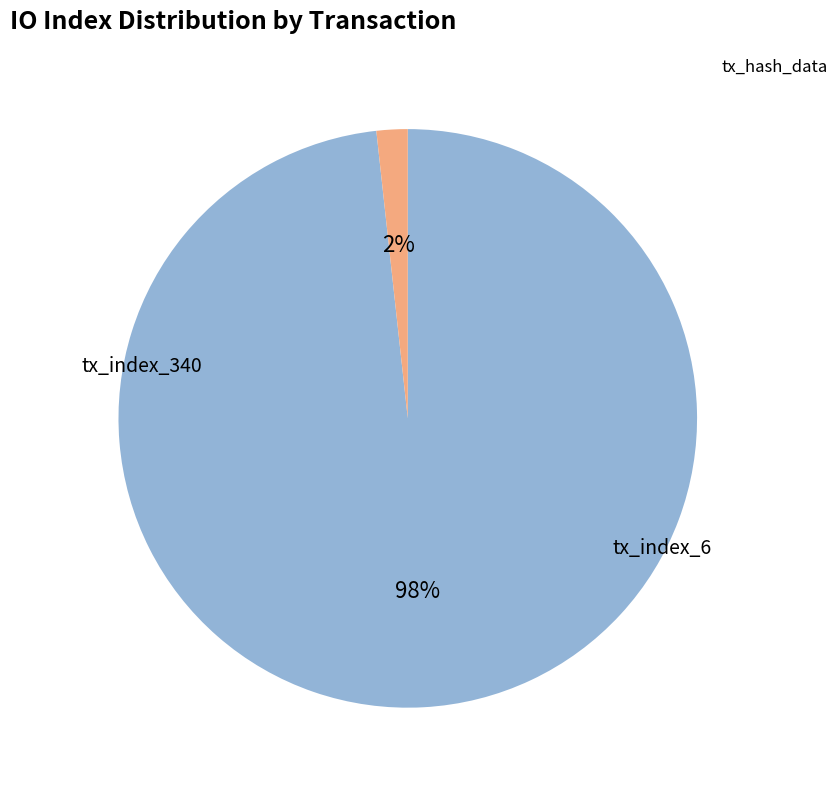

Count the number of slices in the pie.

2